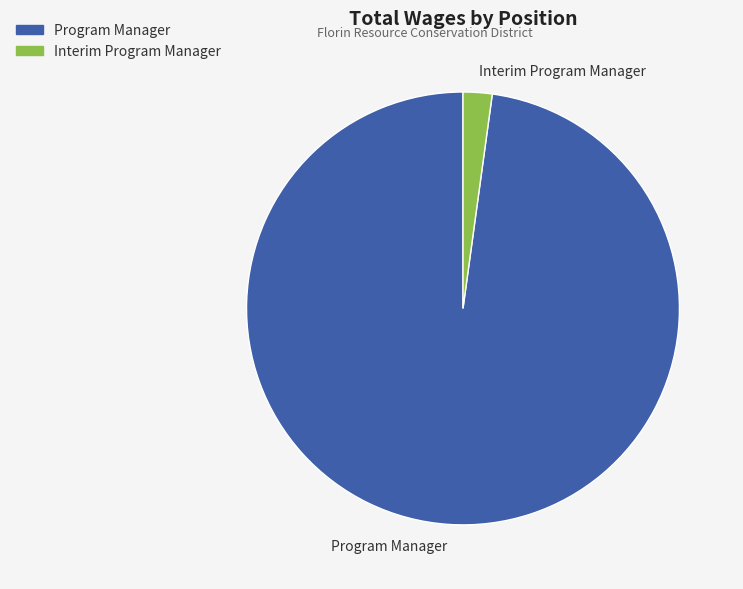

Is it true that Interim Program Manager is 2% of the pie?

True